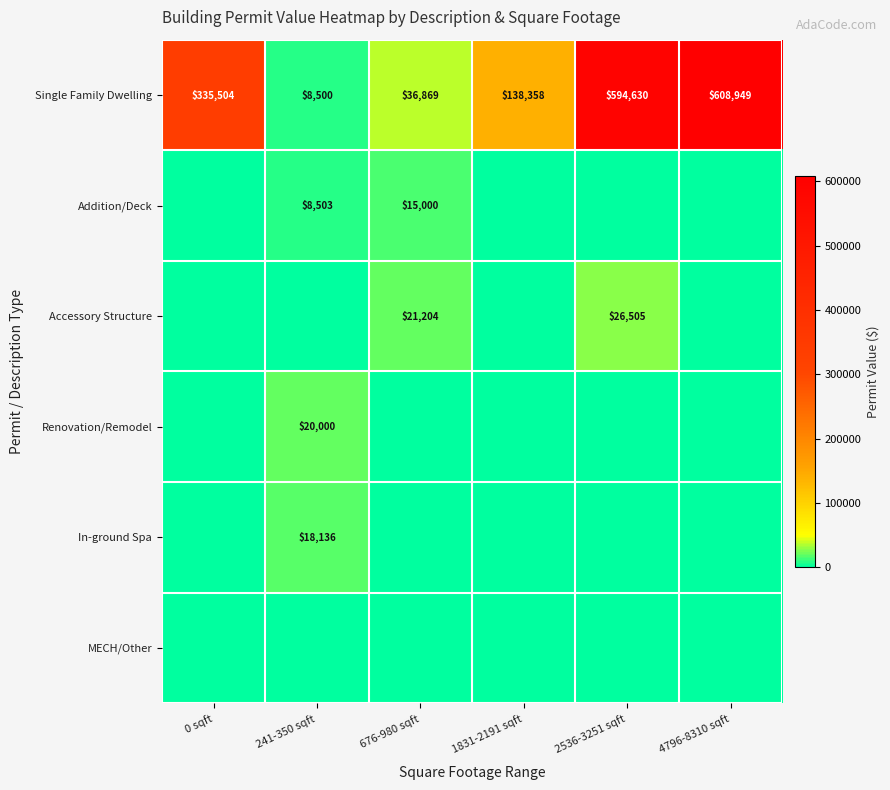

True or false: Single Family Dwelling has a value of 15046 at 241-350 sqft.

False